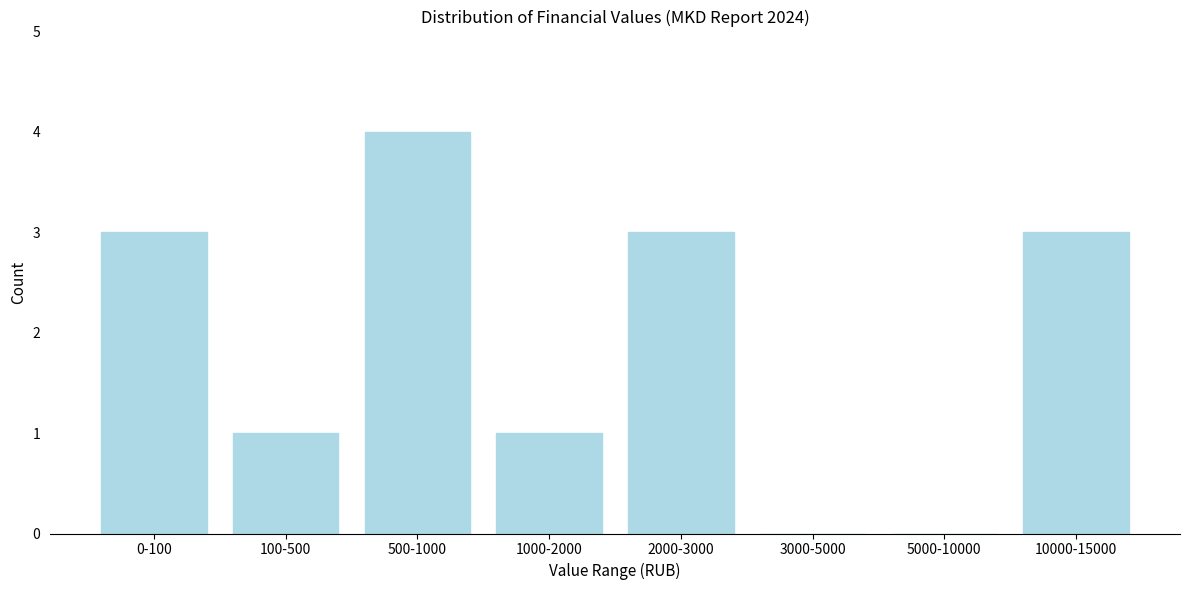

Reading left to right, extract all data points from this chart.

0-100=3	100-500=1	500-1000=4	1000-2000=1	2000-3000=3	3000-5000=0	5000-10000=0	10000-15000=3